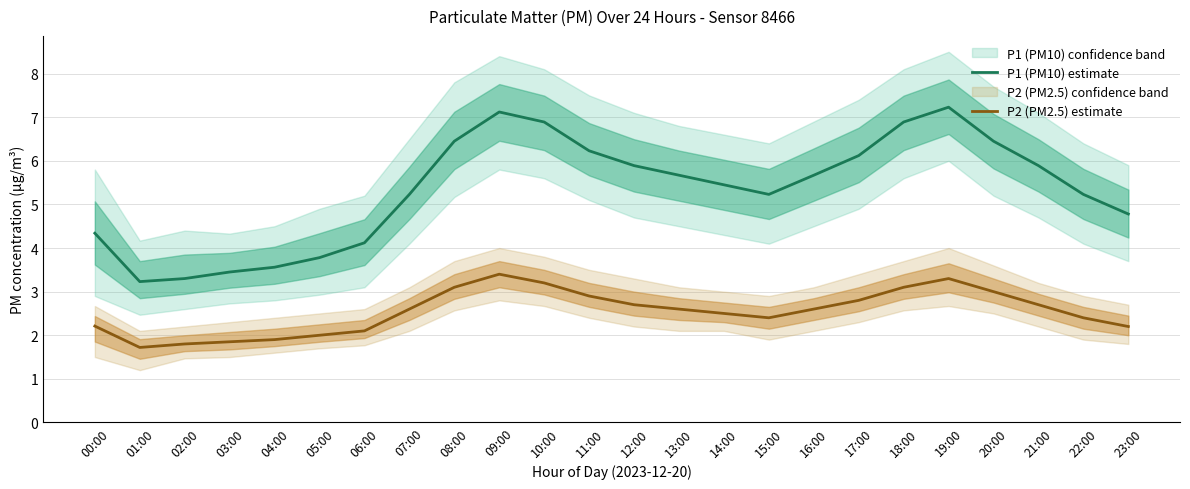

How many series are shown in this chart?

2